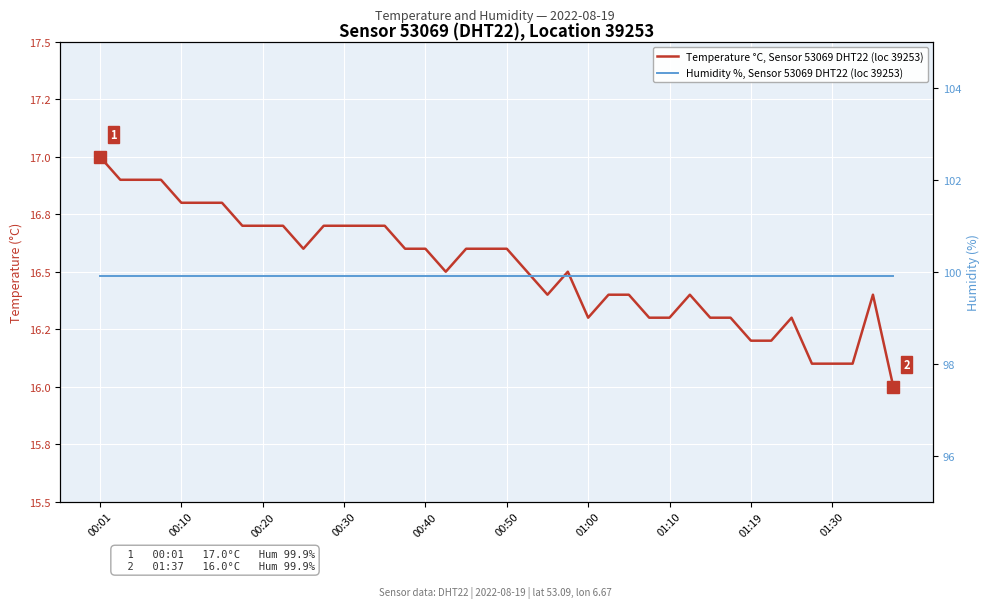

The Temperature °C, Sensor 53069 DHT22 (loc 39253) series shows 3.4 at 00:30. True or false?

False